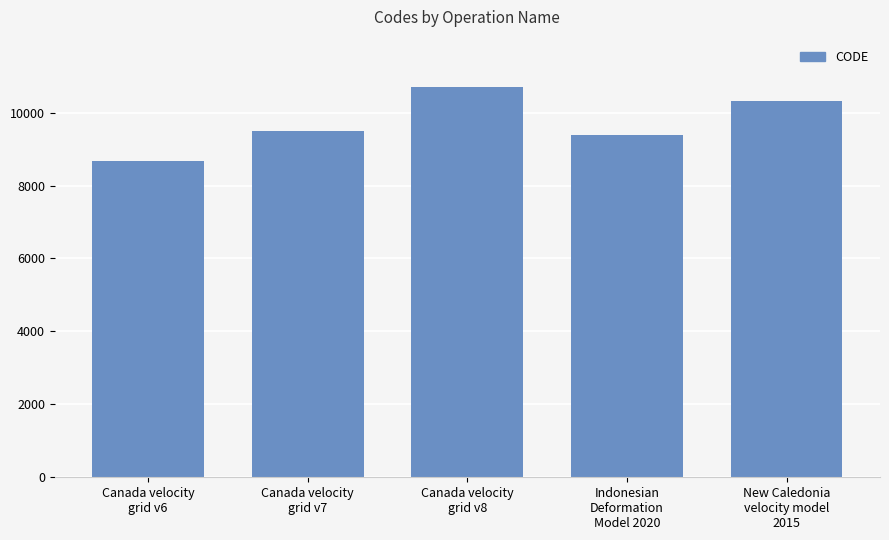

The chart shows a value of 18644 at Canada velocity
grid v8. True or false?

False